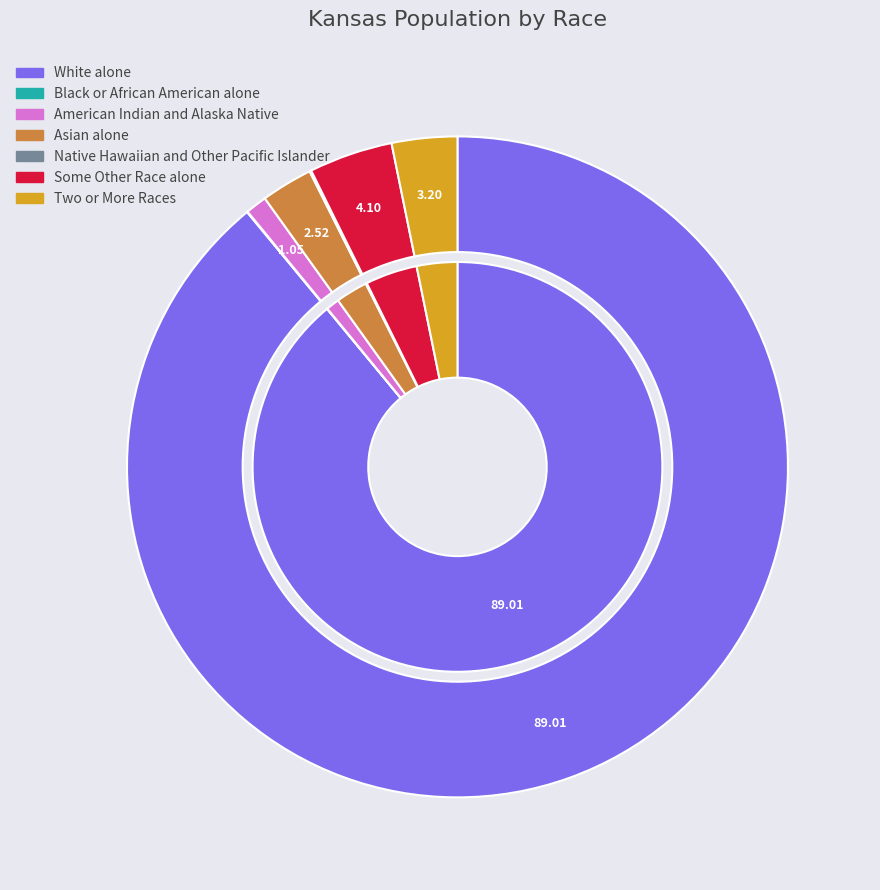

To the nearest percent, what is the difference between the largest and smallest slice percentages?

89%